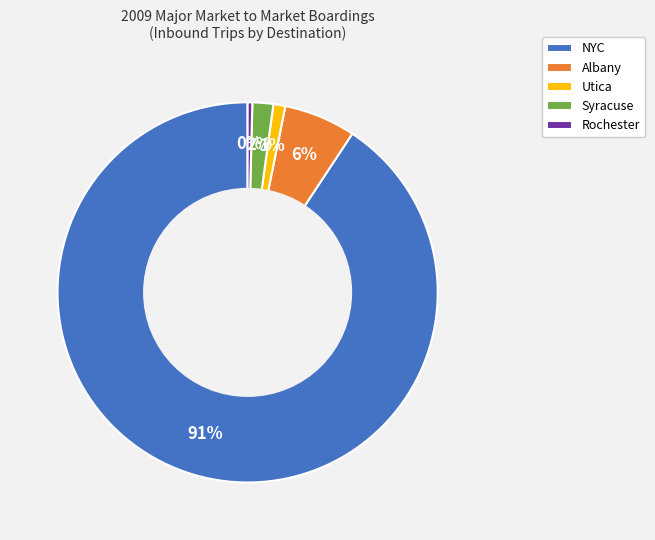

Between Albany and Rochester, which is larger?

Albany